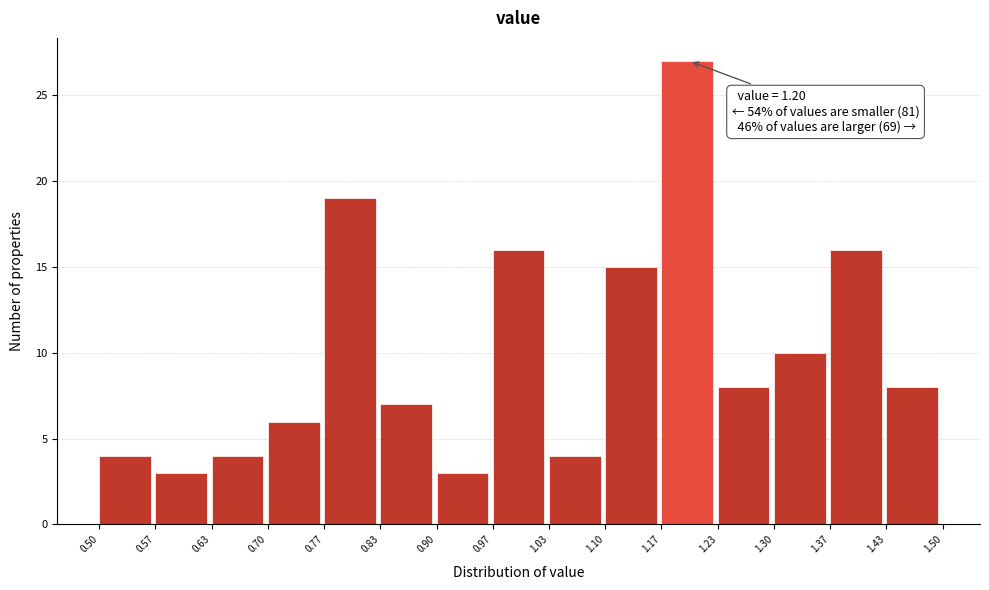

Which range on the x-axis has the tallest bar?

1.17 to 1.23